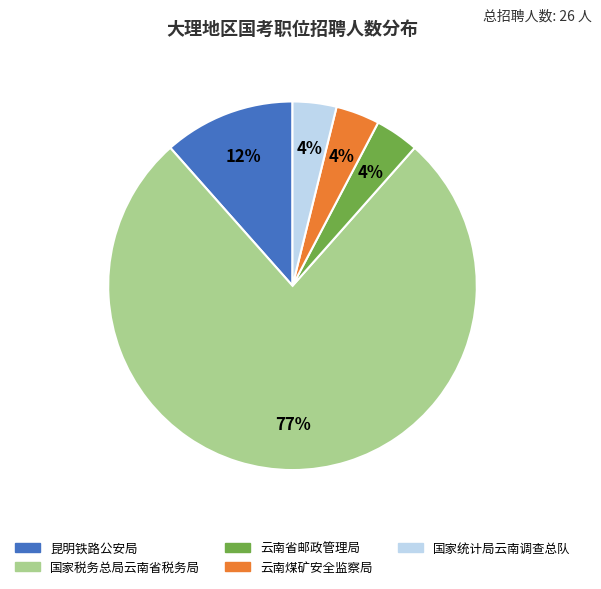

How many segments does this pie chart have?

5